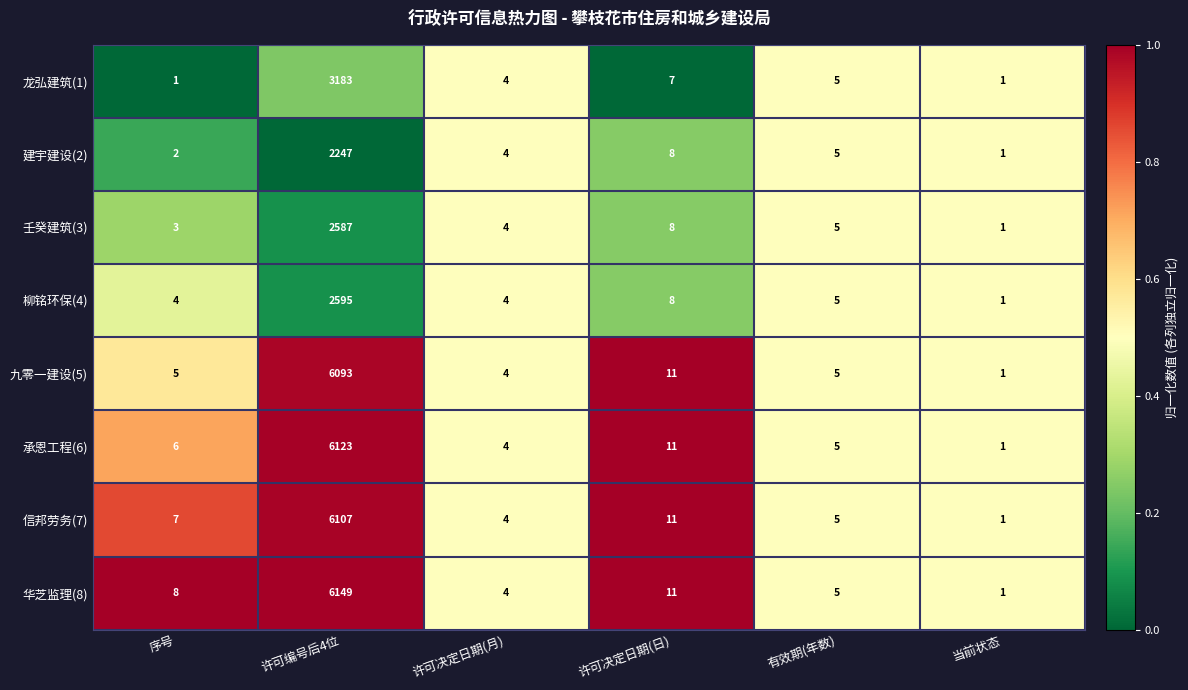

Is it true that 信邦劳务(7) equals 14 at 许可决定日期(日)?

False